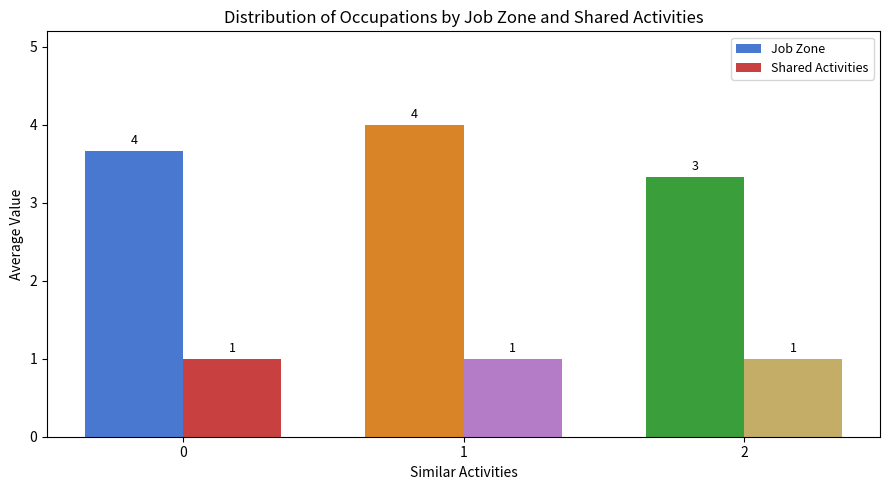

Rank the series by their average value, from lowest to highest.

Shared Activities, Job Zone